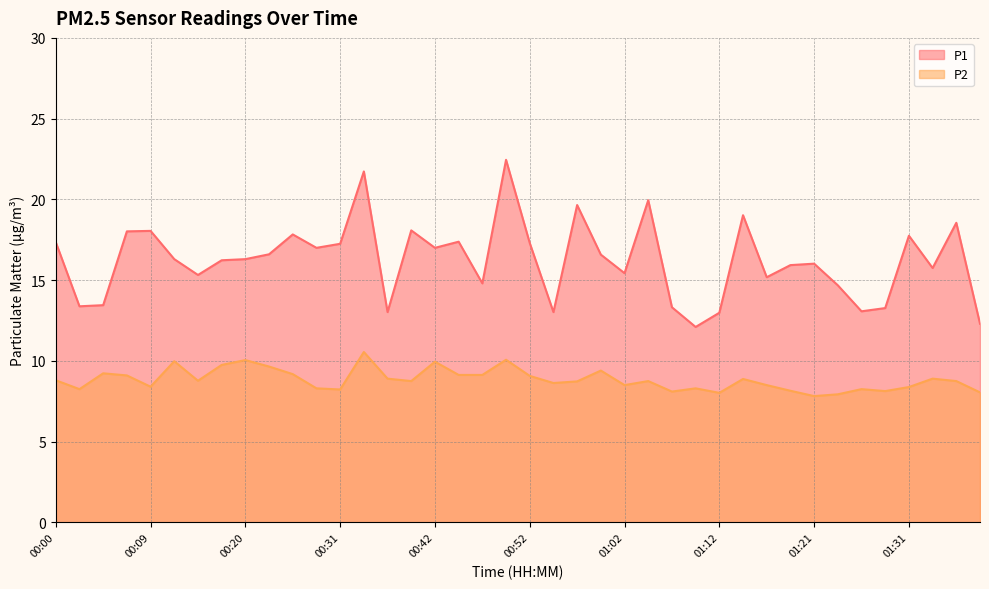

At 00:07, list the series in order from smallest to largest.

P2, P1